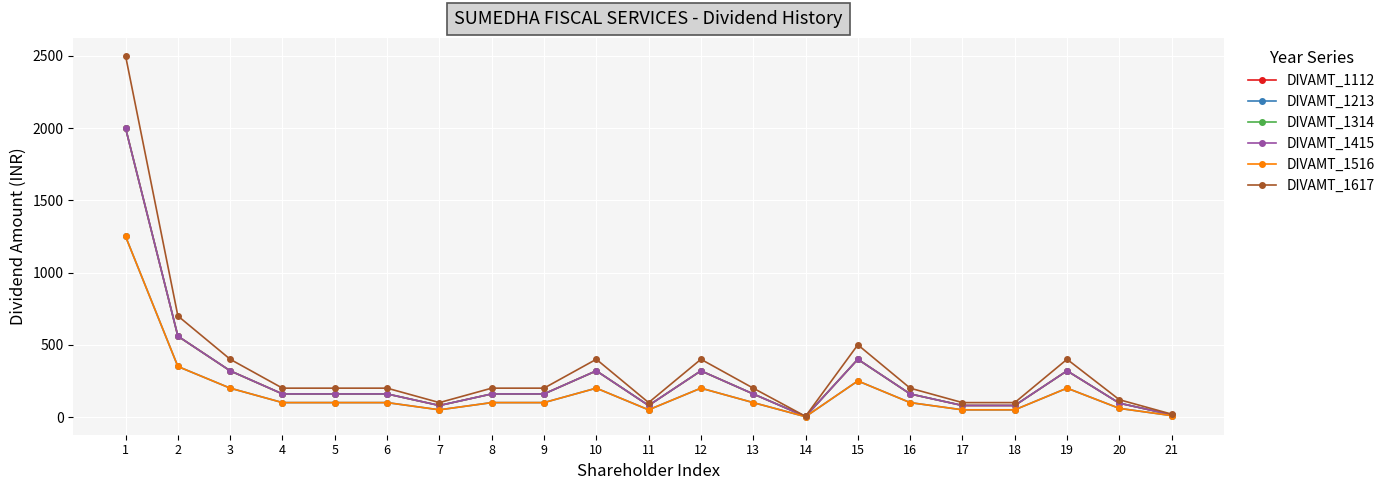

Does the chart have visible grid lines?

Yes